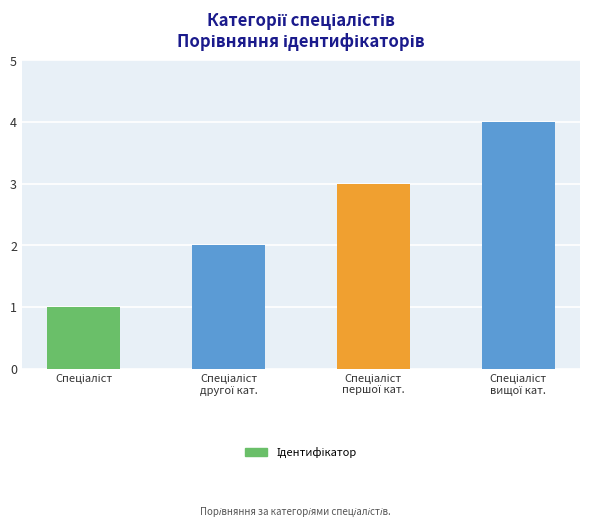

What is the greatest value displayed?

4